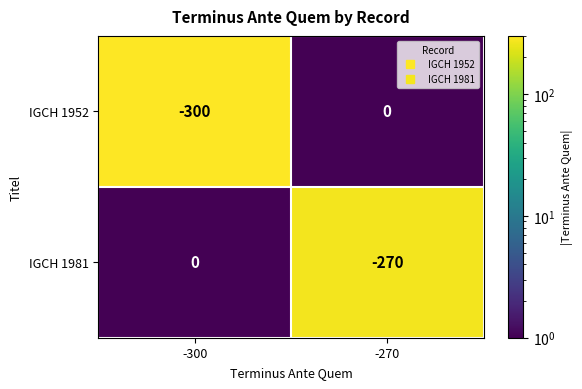

Which category has the lowest value across all series?

-300